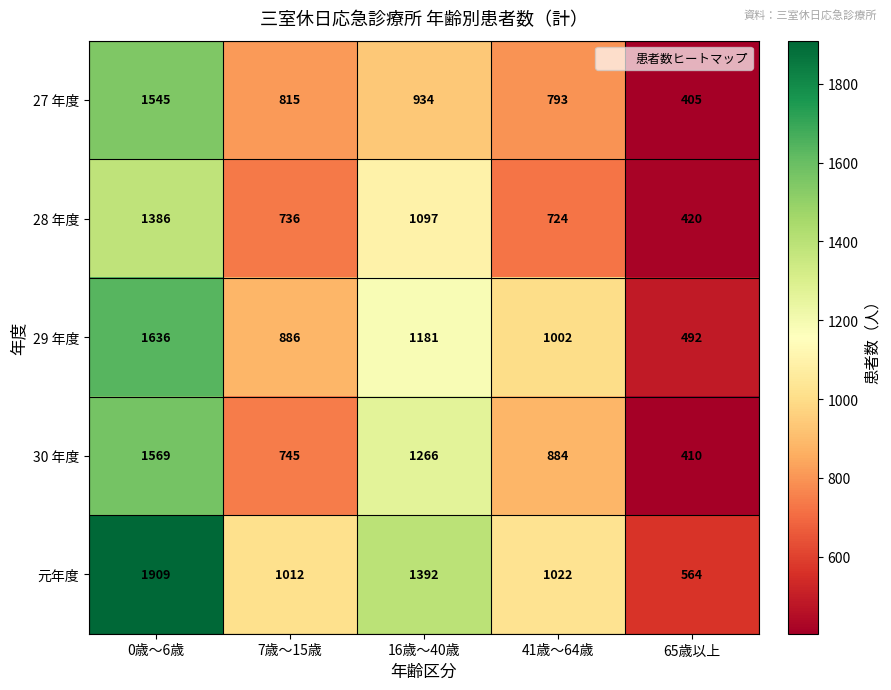

Reading left to right, extract all data points from this chart.

27 年度: 0歳～6歳=1545	7歳～15歳=815	16歳～40歳=934	41歳～64歳=793	65歳以上=405
28 年度: 0歳～6歳=1386	7歳～15歳=736	16歳～40歳=1097	41歳～64歳=724	65歳以上=420
29 年度: 0歳～6歳=1636	7歳～15歳=886	16歳～40歳=1181	41歳～64歳=1002	65歳以上=492
30 年度: 0歳～6歳=1569	7歳～15歳=745	16歳～40歳=1266	41歳～64歳=884	65歳以上=410
元年度: 0歳～6歳=1909	7歳～15歳=1012	16歳～40歳=1392	41歳～64歳=1022	65歳以上=564